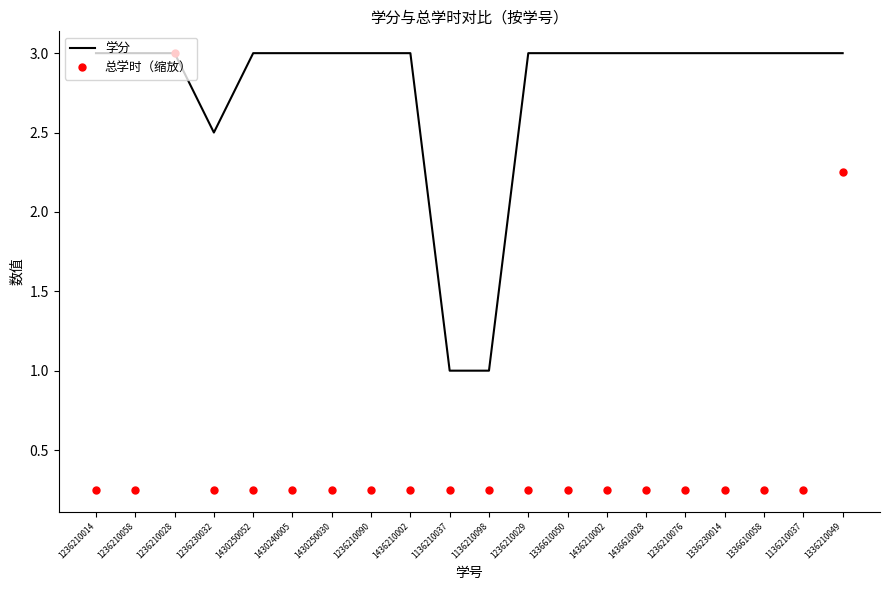

Reading left to right, list all the values displayed in this chart.

学分: 1236210014=3.0	1236210058=3.0	1236210028=3.0	1236230032=2.5	1430250052=3.0	1430240005=3.0	1430250030=3.0	1236210090=3.0	1436210002=3.0	1136210037=1.0	1136210098=1.0	1236210029=3.0	1336610050=3.0	1436210002=3.0	1436610028=3.0	1236210076=3.0	1336230014=3.0	1336610058=3.0	1136210037=3.0	1336210049=3.0
总学时（缩放）: 1236210014=0.2	1236210058=0.2	1236210028=3.0	1236230032=0.2	1430250052=0.2	1430240005=0.2	1430250030=0.2	1236210090=0.2	1436210002=0.2	1136210037=0.2	1136210098=0.2	1236210029=0.2	1336610050=0.2	1436210002=0.2	1436610028=0.2	1236210076=0.2	1336230014=0.2	1336610058=0.2	1136210037=0.2	1336210049=2.2